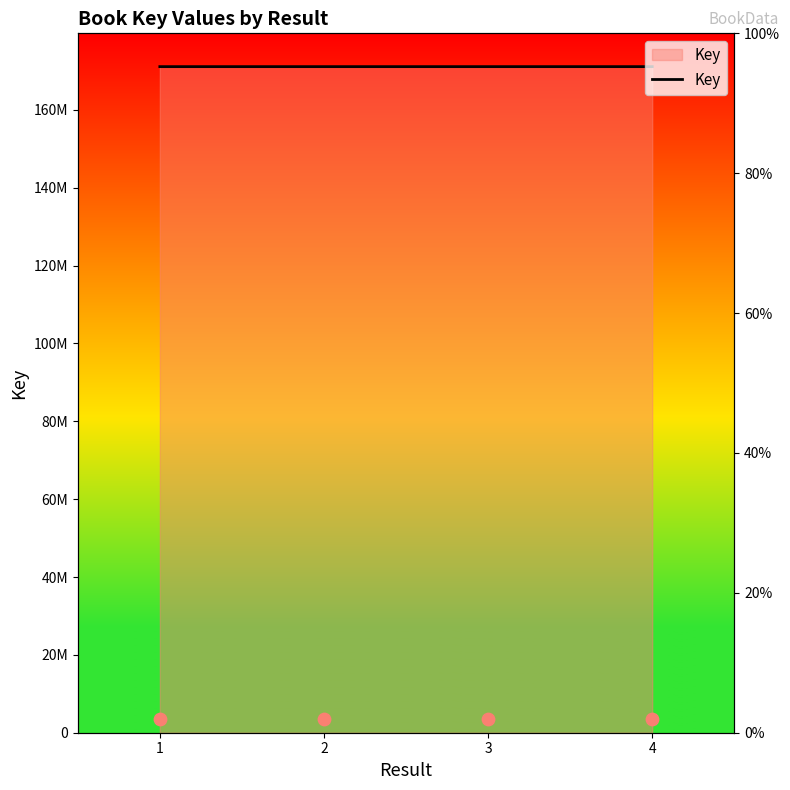

Which has a higher value, 1 or 4?

4